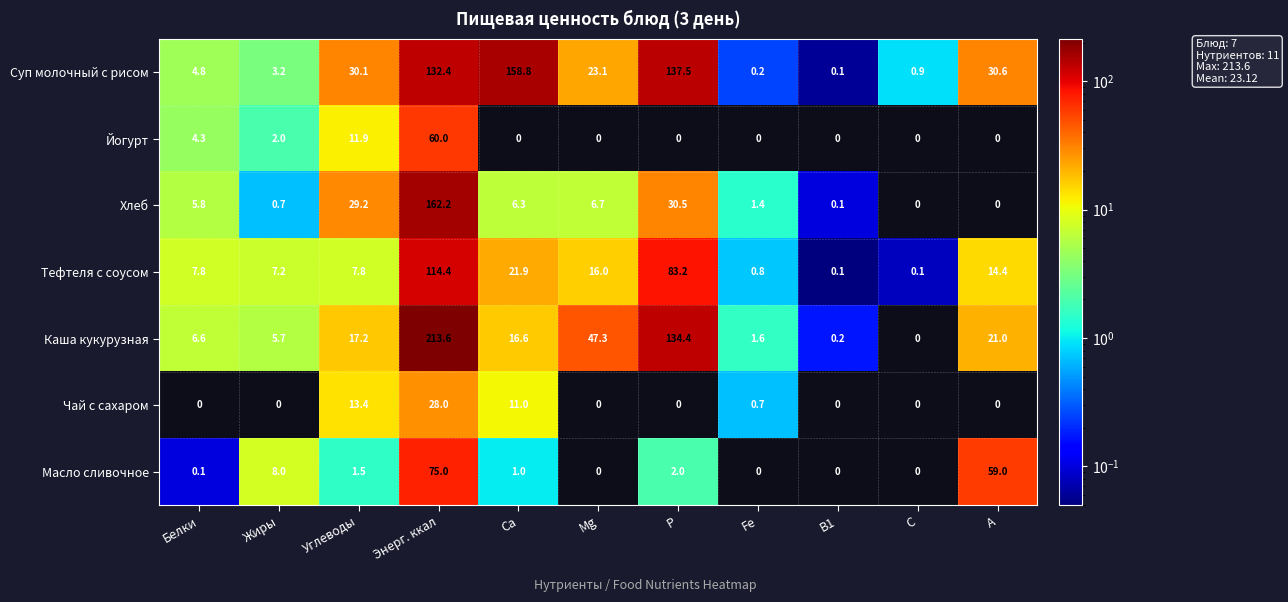

What is the total value across all series at Ca?

215.6